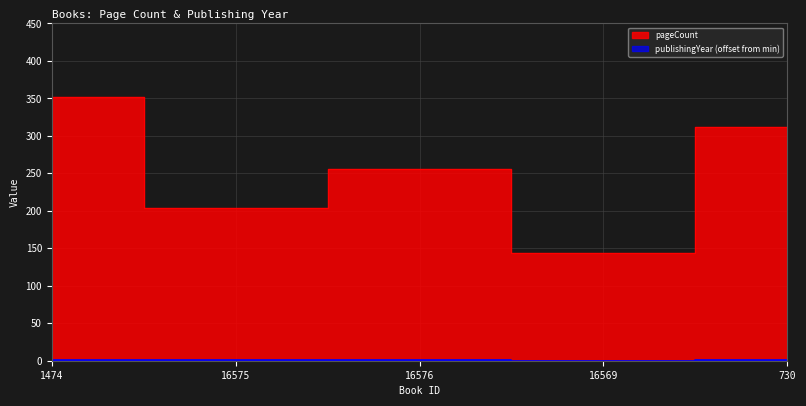

The value of publishingYear at 1474 is 1. True or false?

True